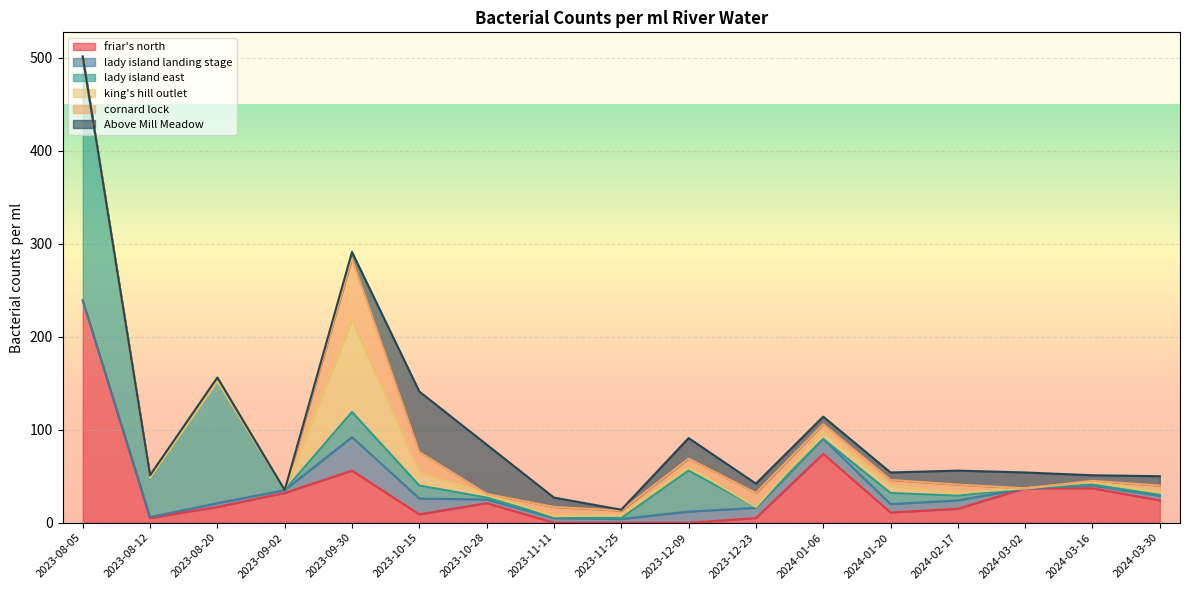

Does the chart display data point markers on the line(s)?

No